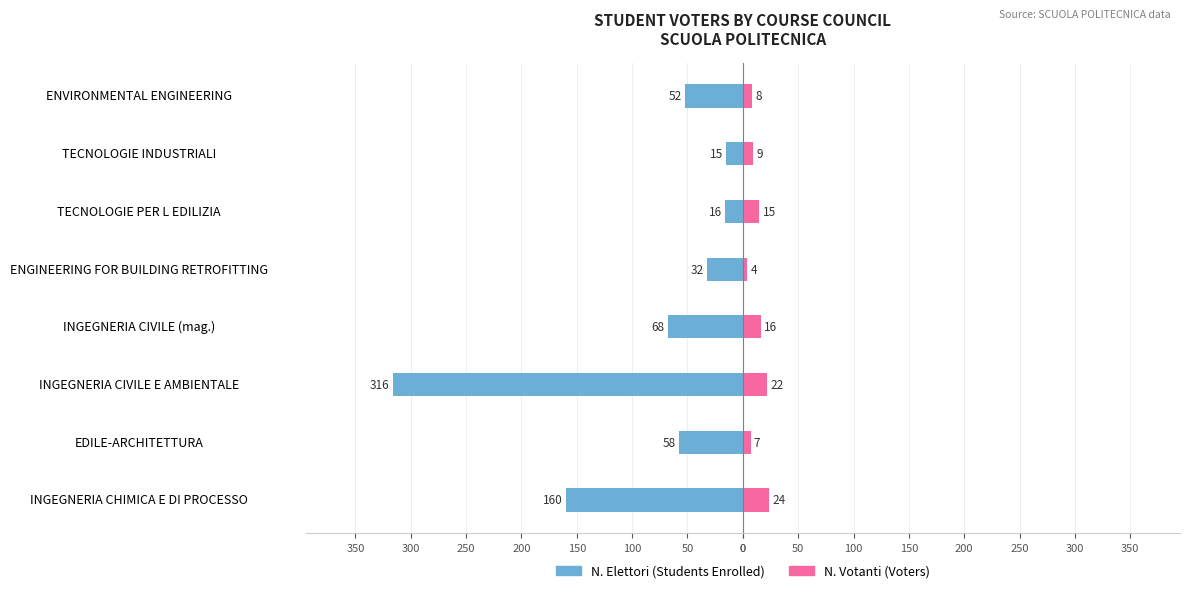

What is the value of the N. Votanti (Voters) bar at the 8th from the left?

8